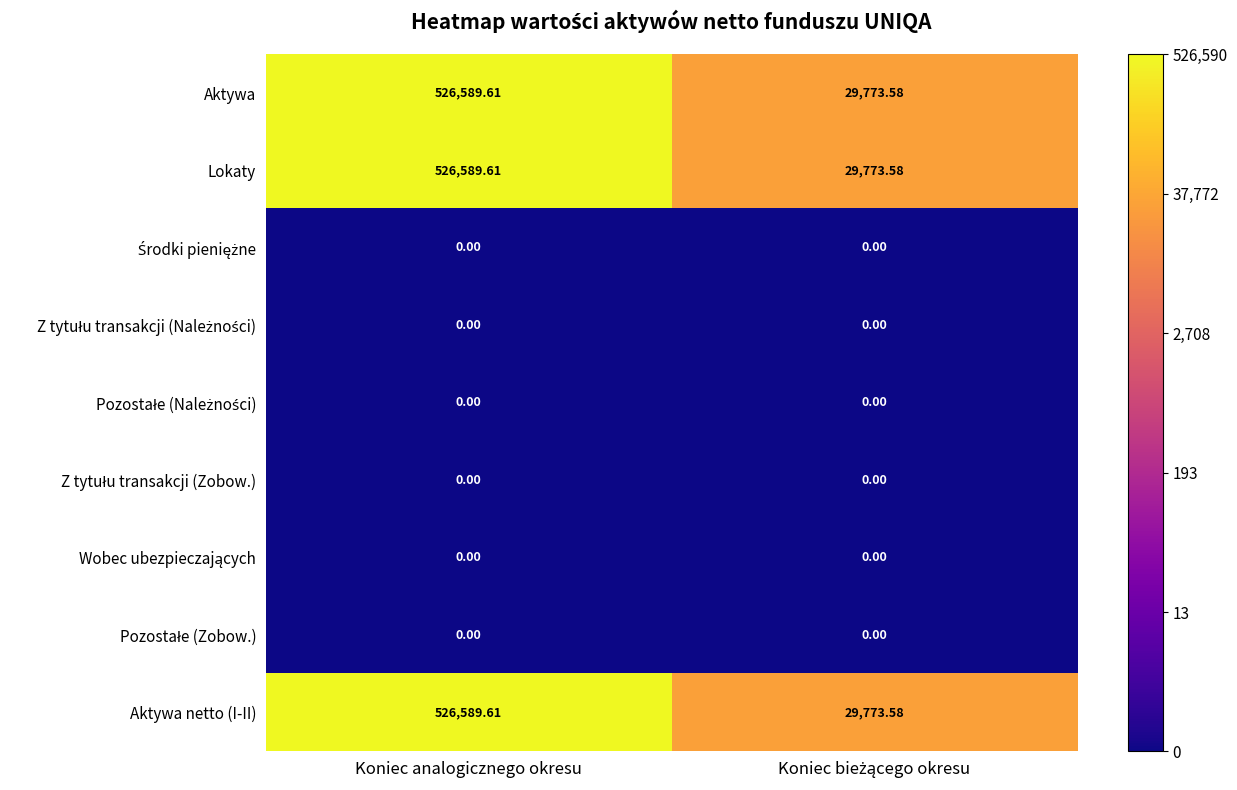

Which label corresponds to the largest value in the chart?

Koniec analogicznego okresu